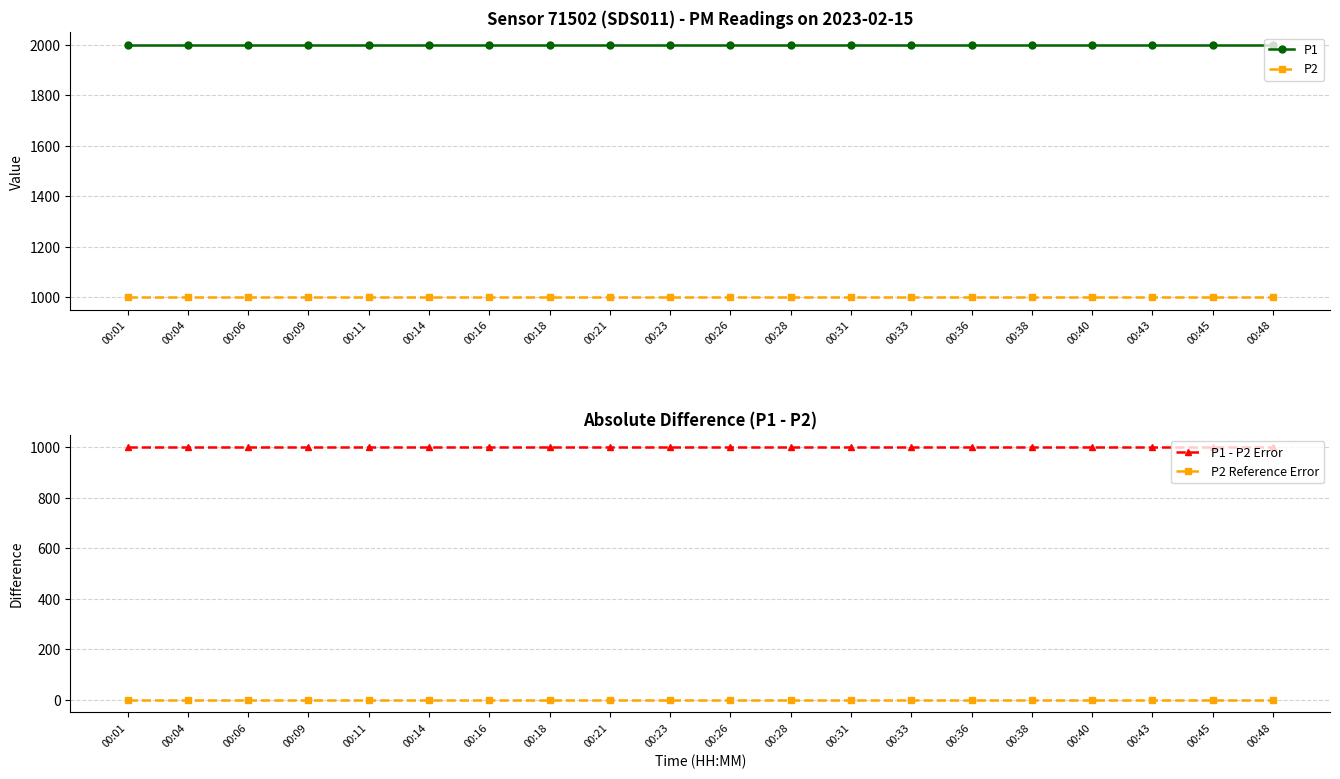

The P2 Reference Error series shows 0.0 at 00:38. True or false?

True